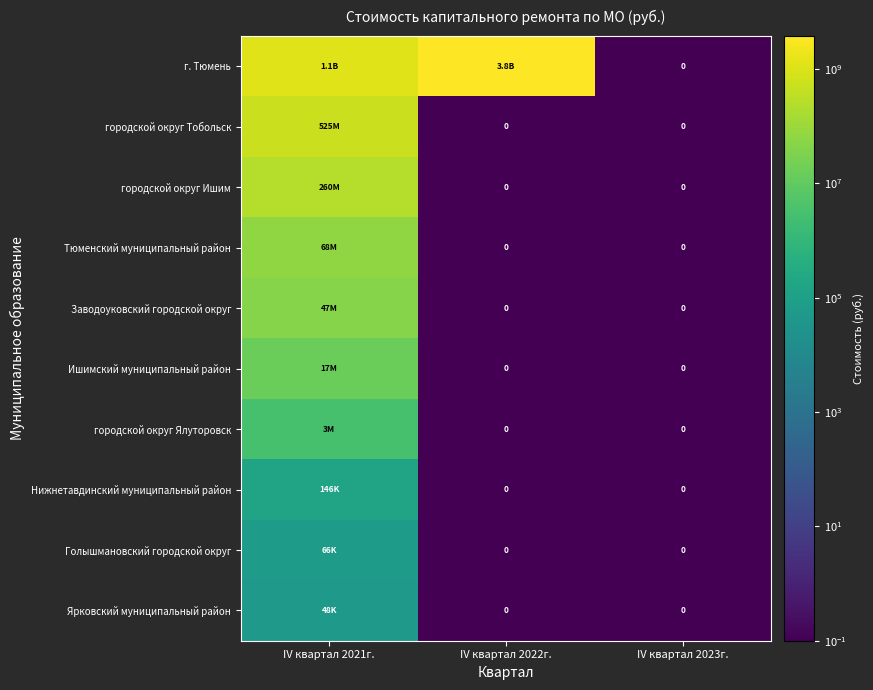

What is the sum of all Нижнетавдинский муниципальный район values?

146048.1